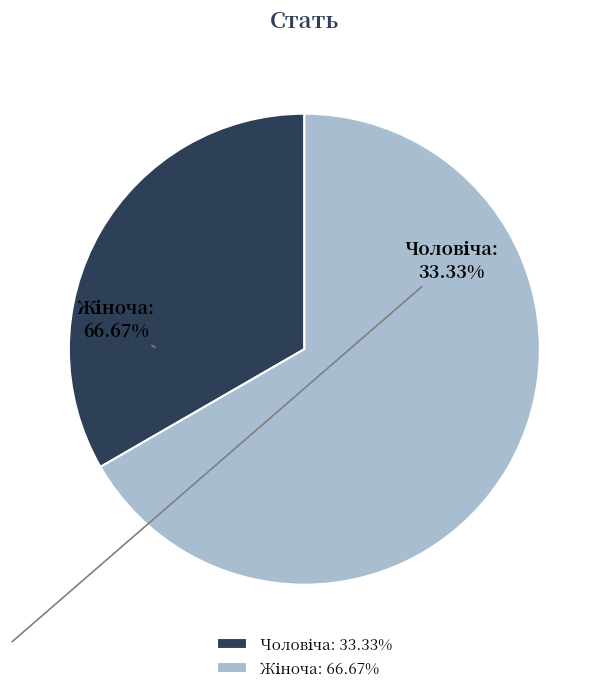

Does any single category account for the majority?

Yes